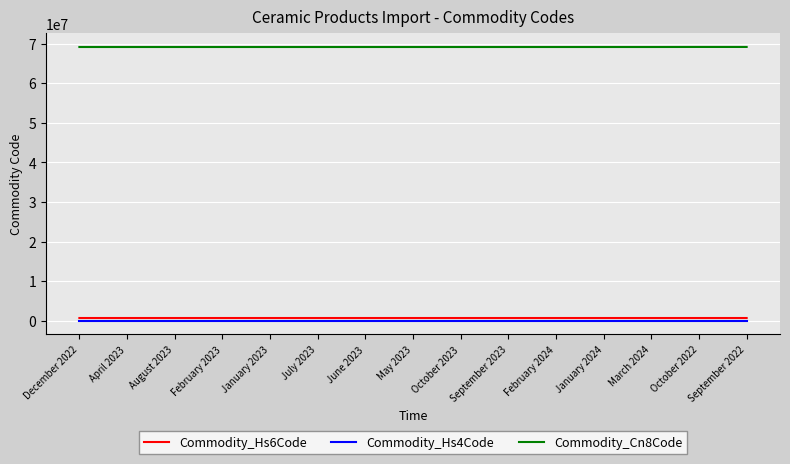

What is the greatest value displayed?

69131000